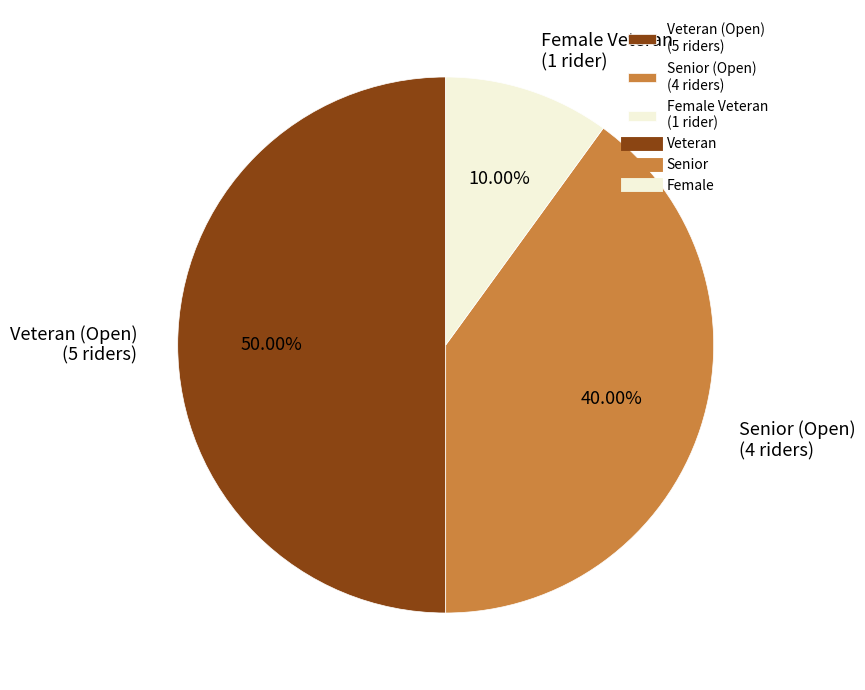

Do Senior (Open) (4 riders) and Veteran (Open) (5 riders) together represent more than half of the pie?

Yes